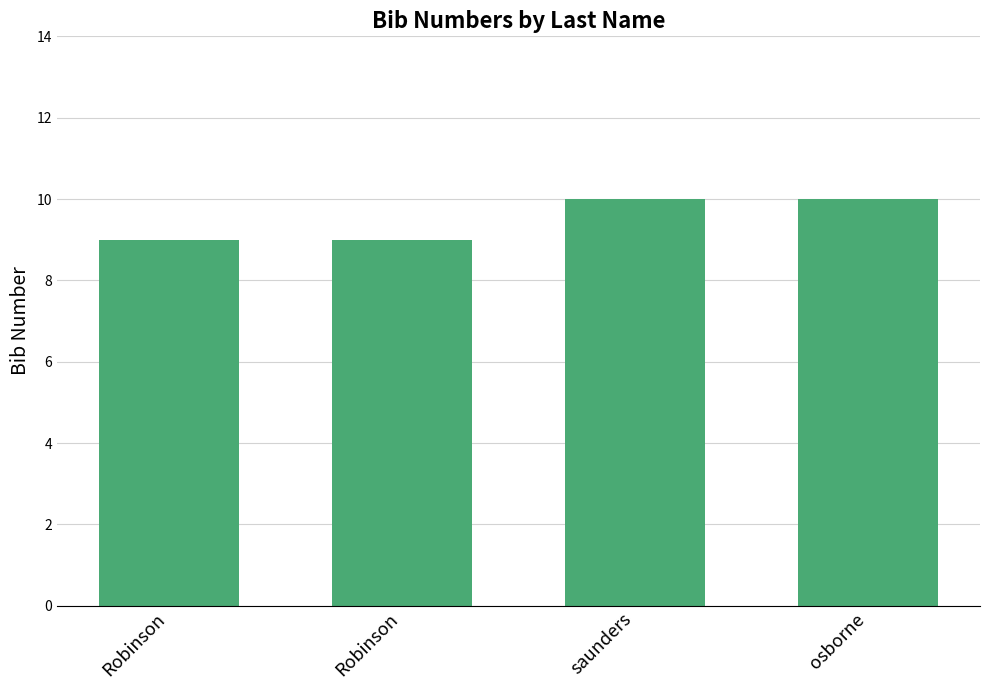

Does the chart contain any negative values?

No